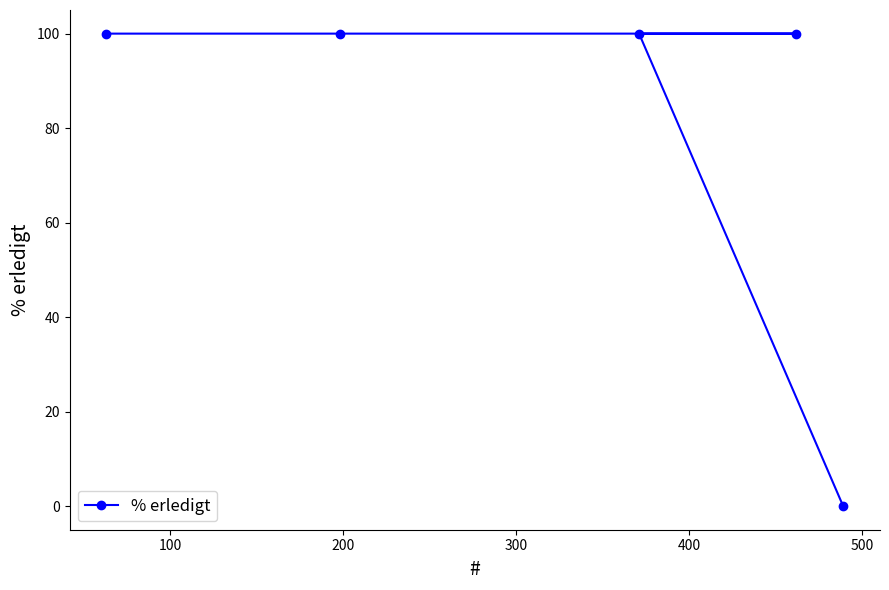

Reading right to left, list all the values displayed in this chart.

0	100	100	100	100